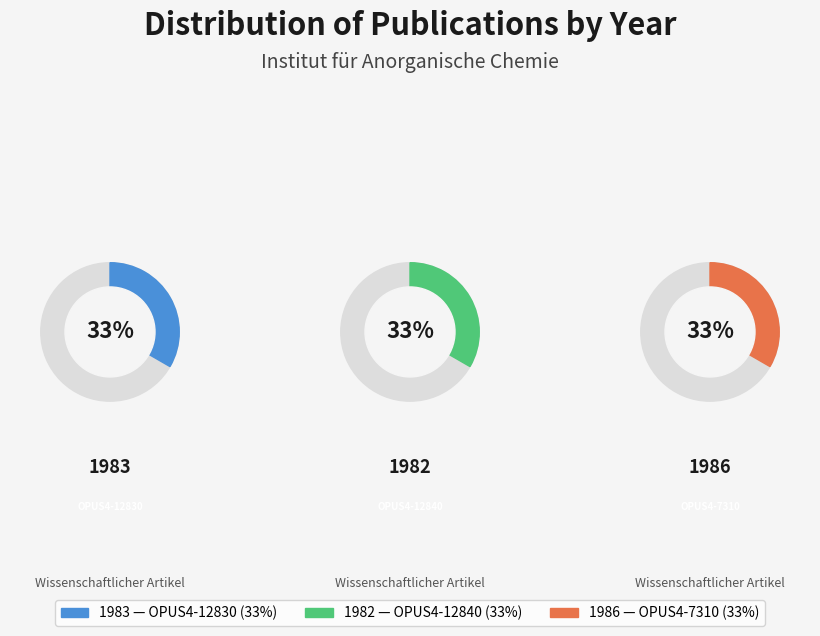

Is it true that 1982 is 47% of the pie?

False